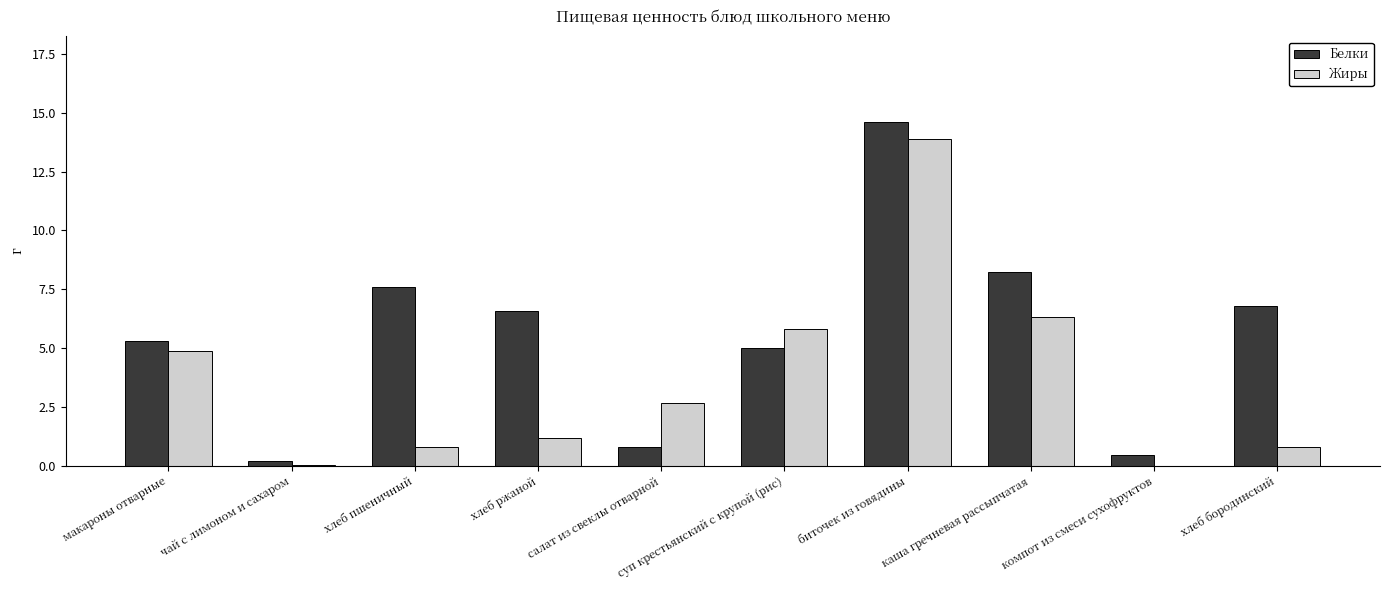

Is the value of Жиры at суп крестьянский с крупой (рис) greater than the value of Белки at хлеб бородинский?

No